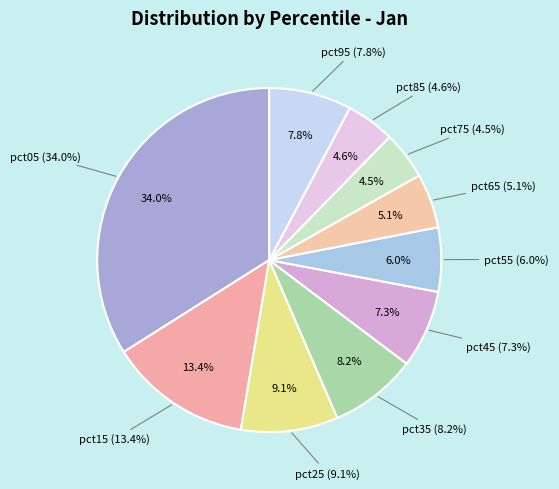

Count the number of slices in the pie.

10